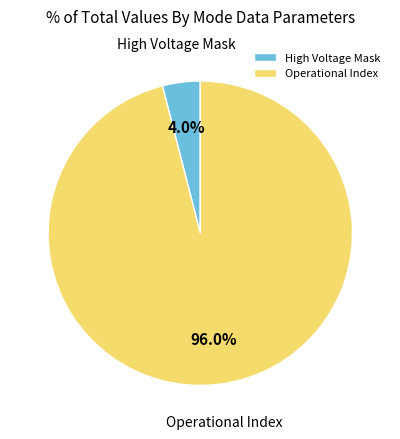

What is the ratio of the value at Operational Index to the value at High Voltage Mask?

24.0